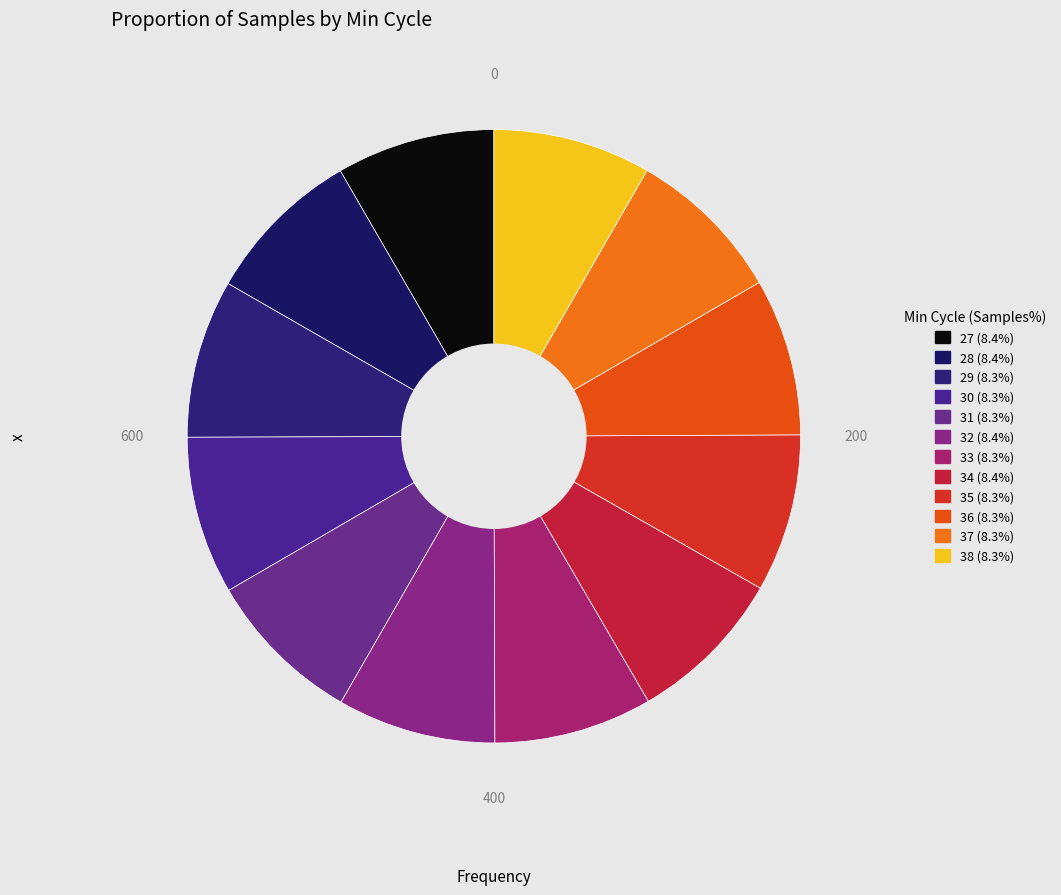

How many slices are in this pie chart?

12